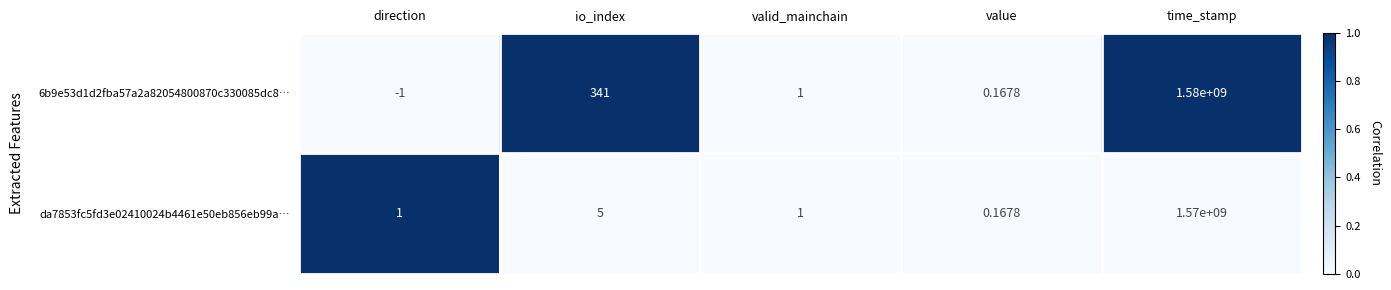

At which label does da7853fc5fd3e02410024b4461e50eb856eb99a… reach its minimum?

value